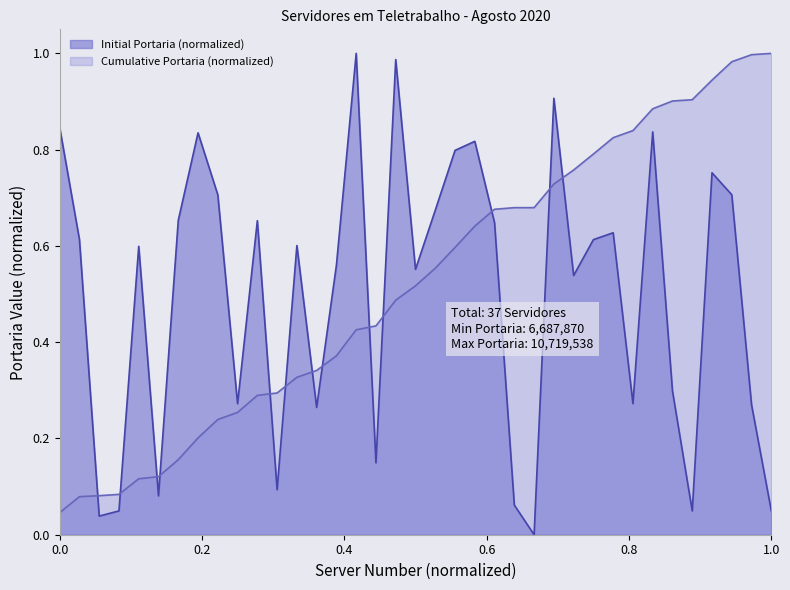

Which series has the largest range (max minus min)?

Initial Portaria (normalized)